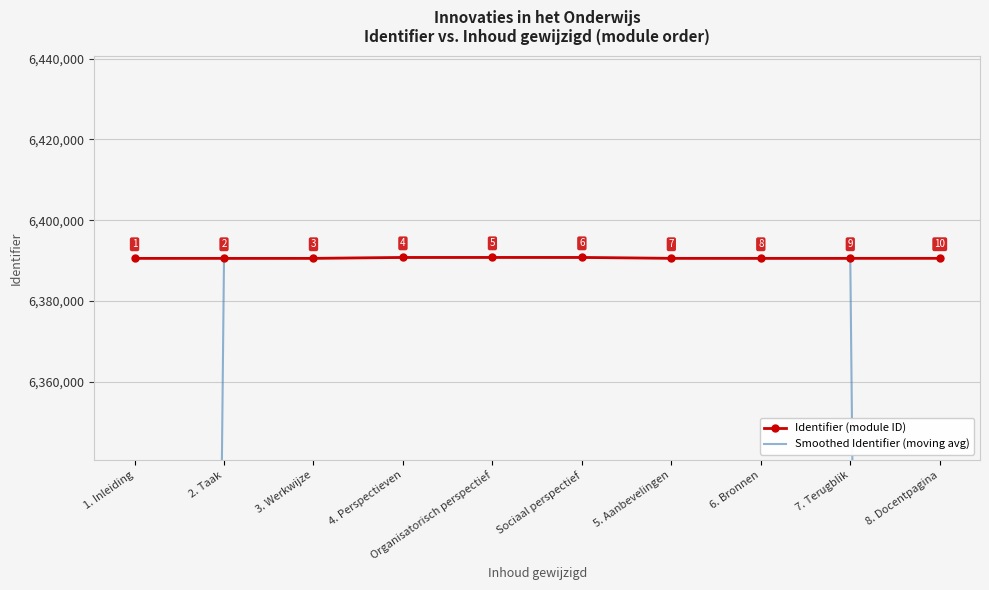

How many values in the Identifier (module ID) series are below 6390544?

5